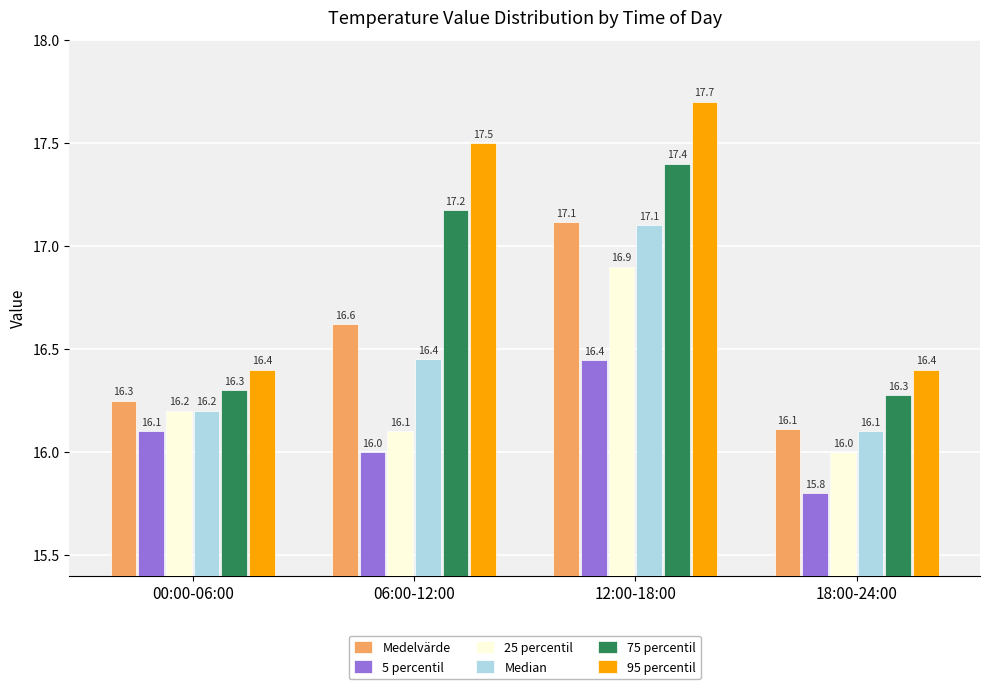

At which label is 5 percentil closest to 16?

06:00-12:00